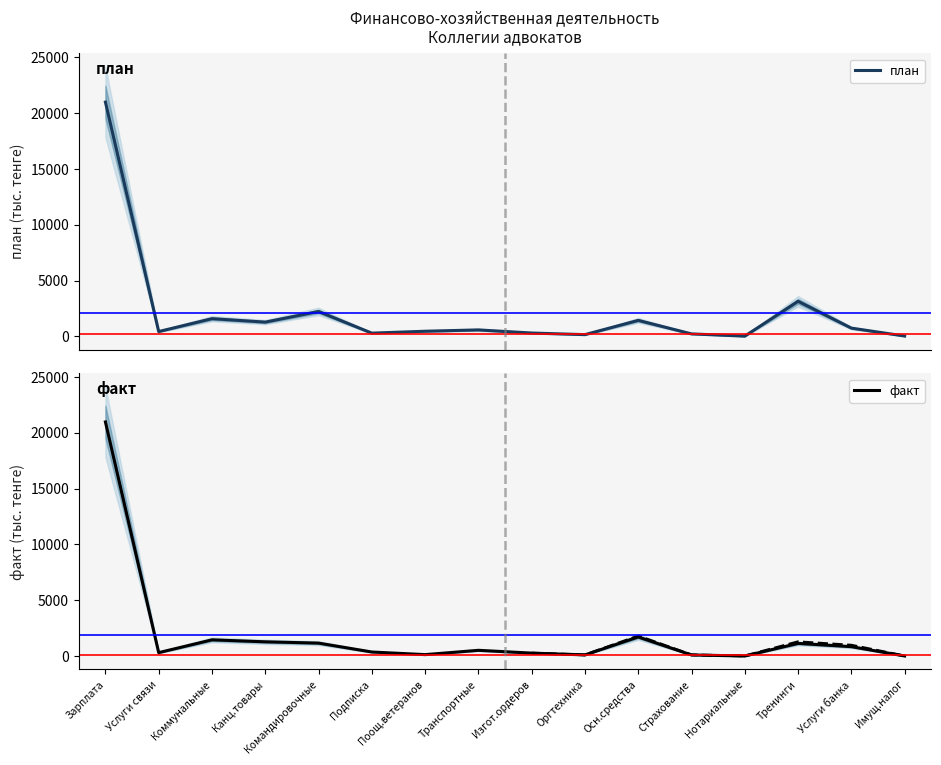

Where does the факт series first go above 531?

Зарплата